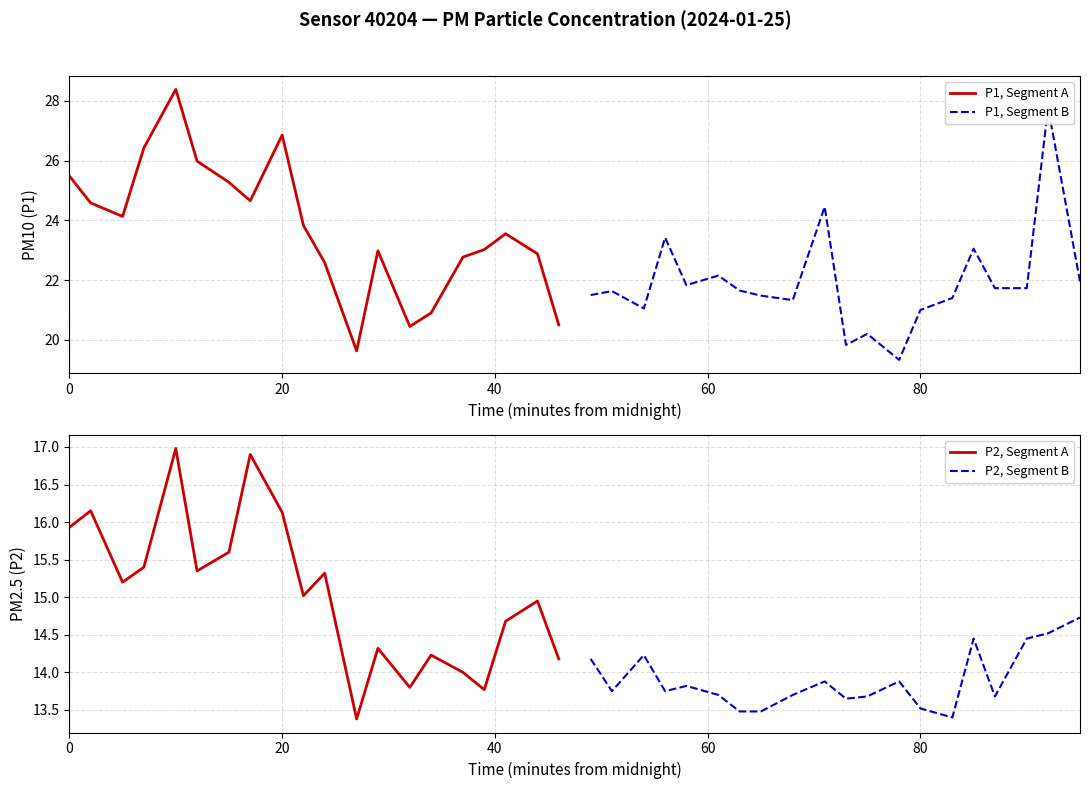

Is it true that P1, Segment A equals 26.9 at 20?

True